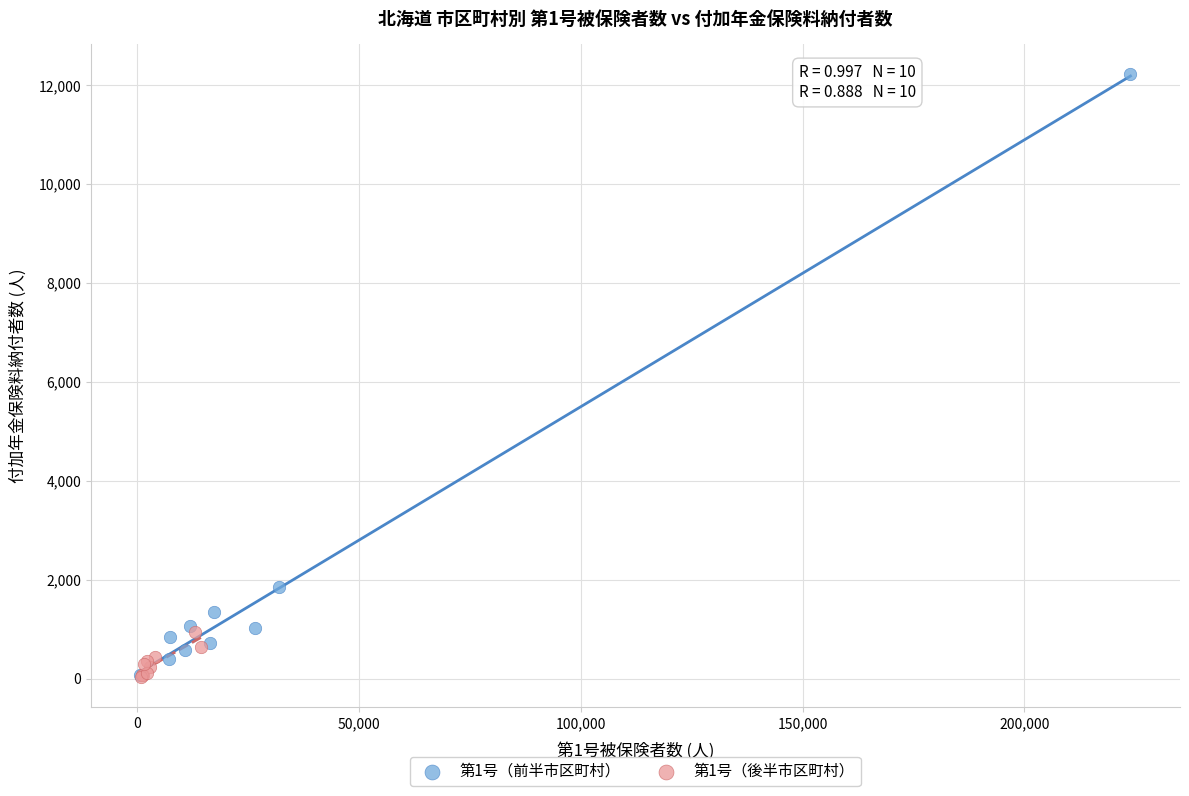

Which series contains the highest Y value?

第1号（前半市区町村）